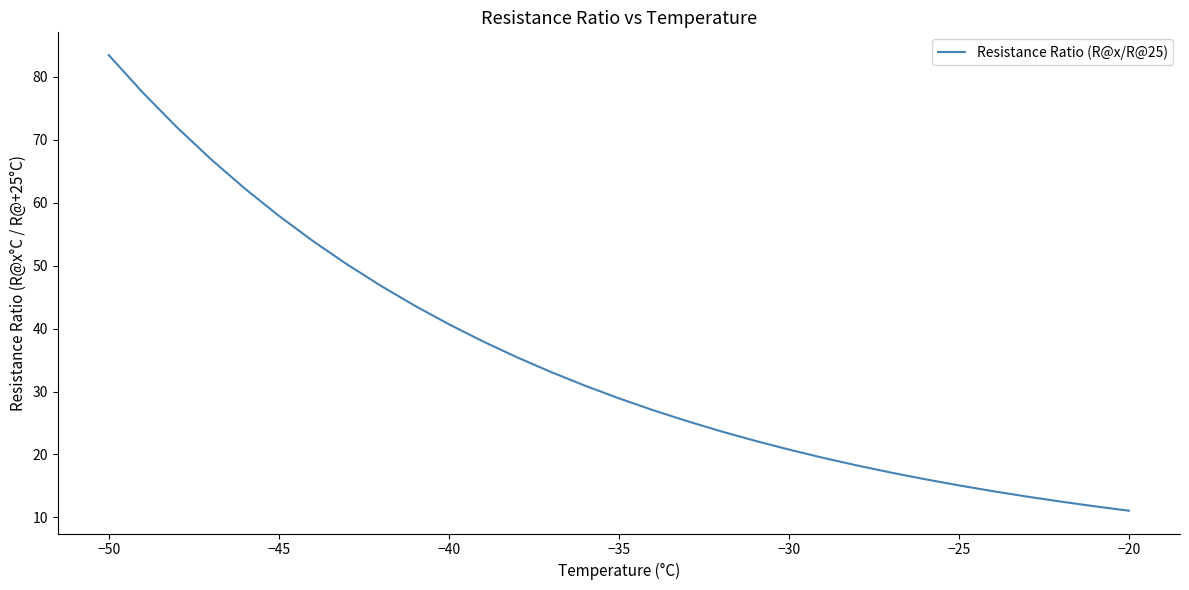

What is the maximum value shown in the chart?

83.4